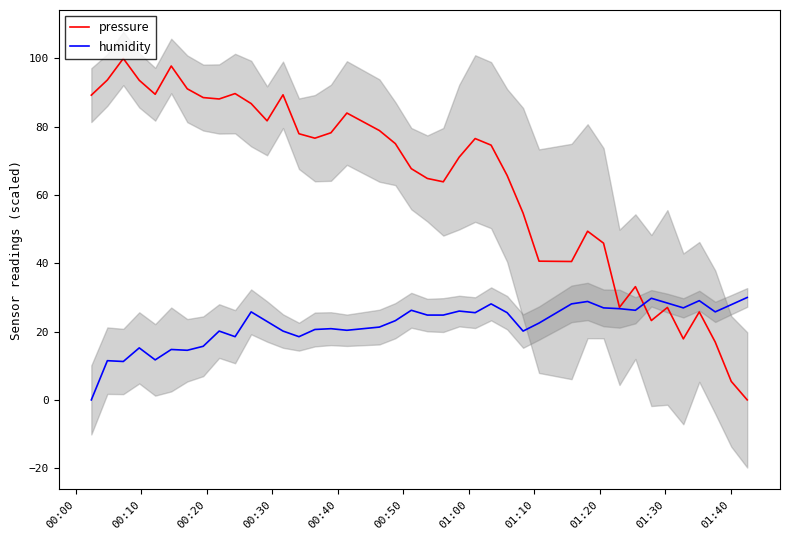

What is the difference between the maximum and minimum values in the pressure series?

100.0